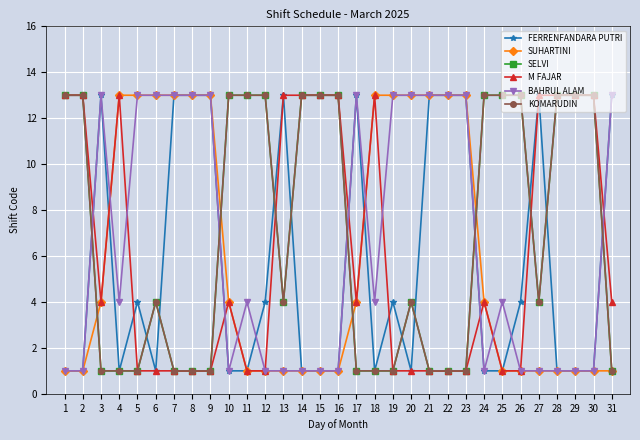

How many lines are shown in the chart?

6